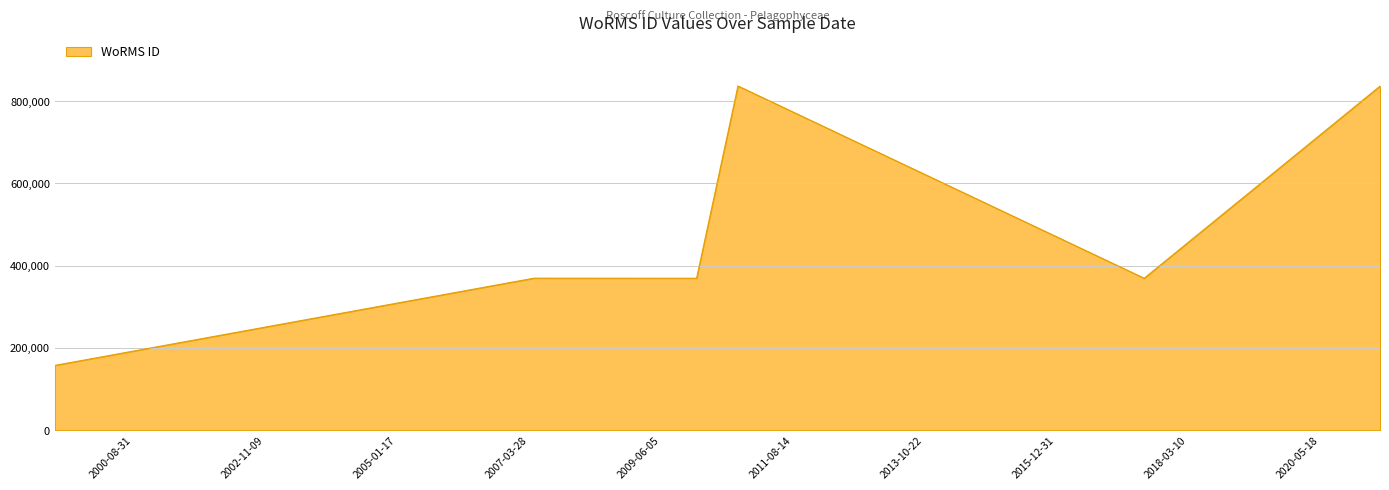

The chart shows a value of 836917 at 01-02-2011. True or false?

True